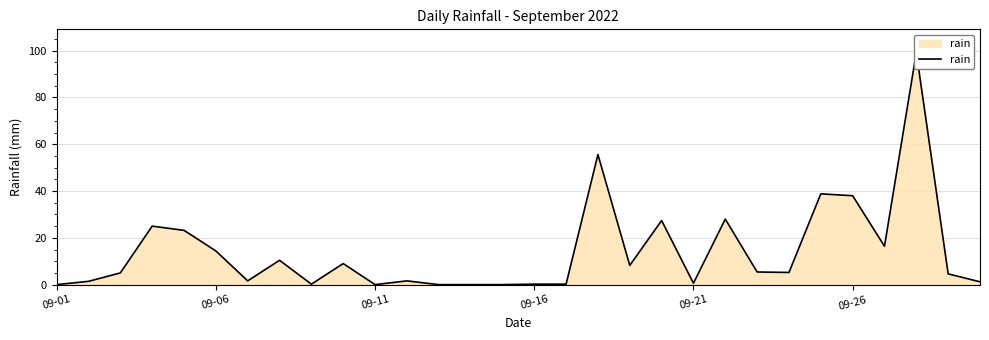

True or false: the data shows 2.5 at 09-11.

False